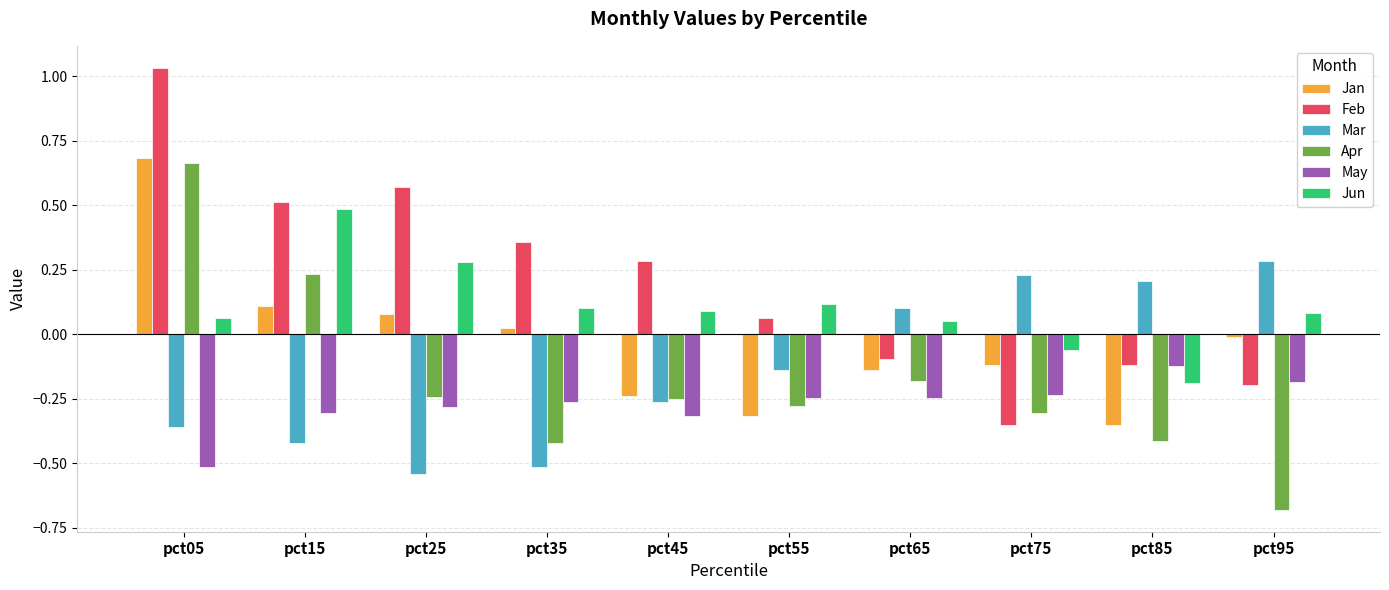

Is the value of Feb at pct75 greater than the value of May at pct75?

No